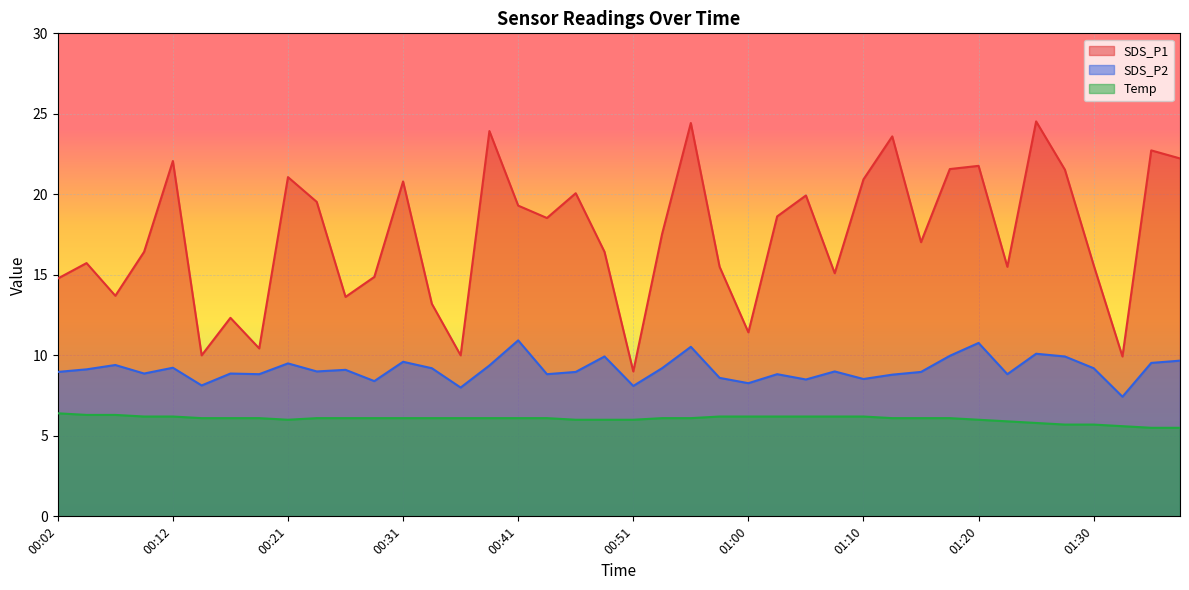

What is the total value across all series at 00:34?

28.5